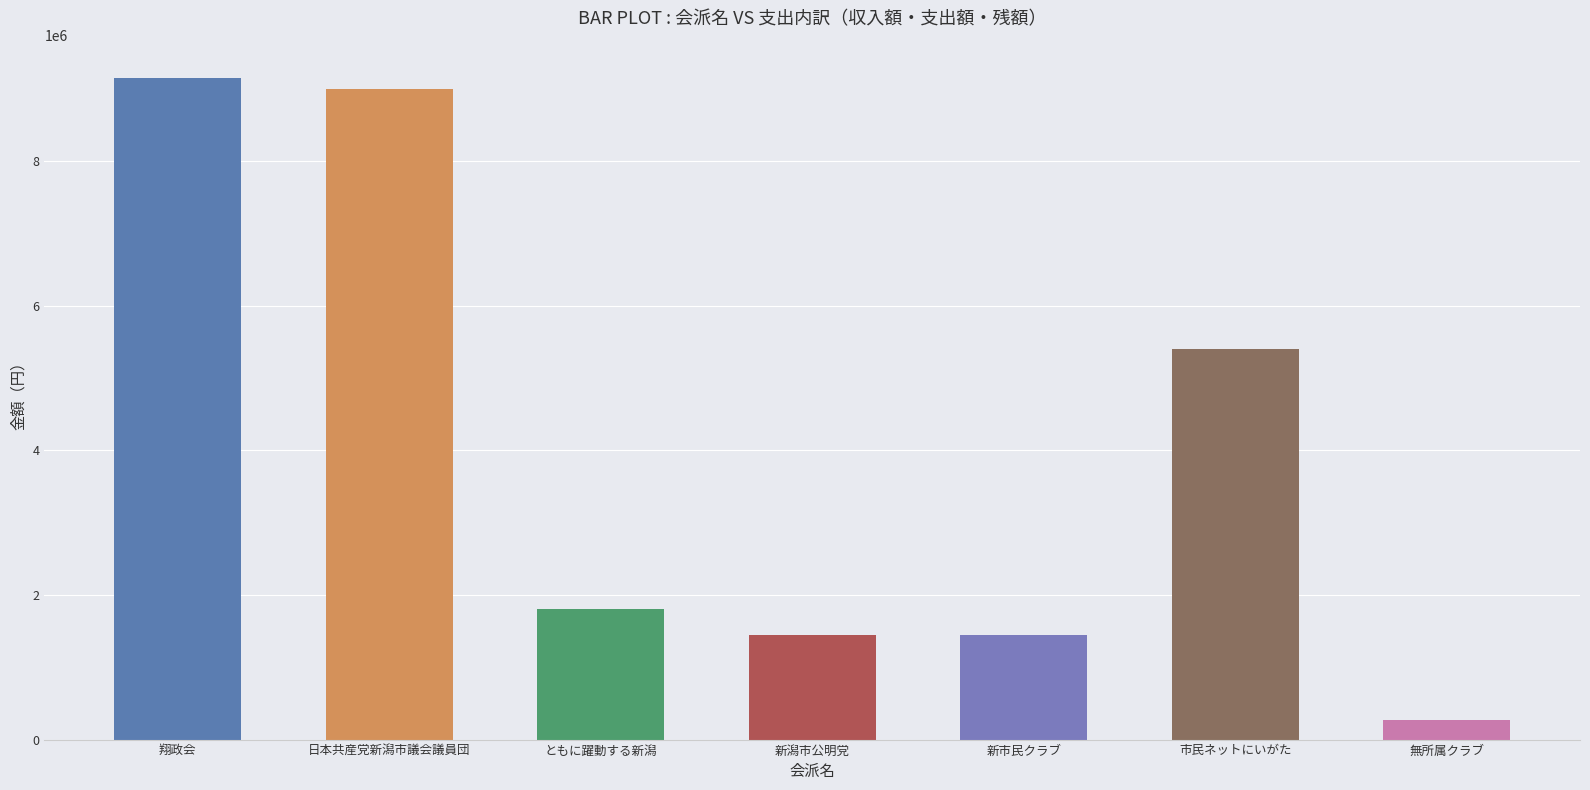

The 残額（収入額－支出額）［円］ series shows -2453224 at 市民ネットにいがた. True or false?

False